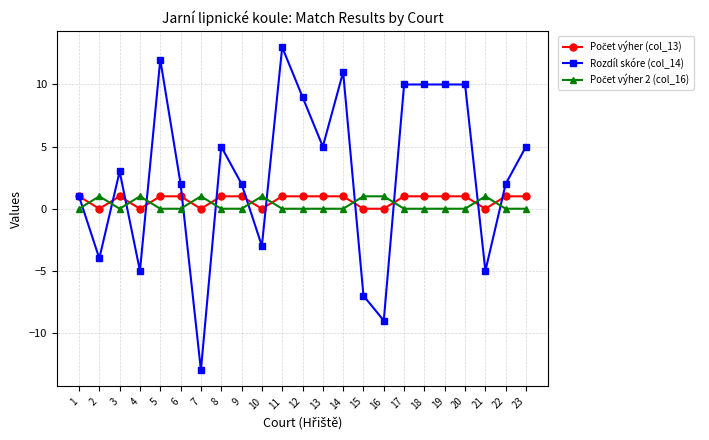

What is the difference between the second highest and second lowest values in the Rozdíl skóre (col_14) series?

21